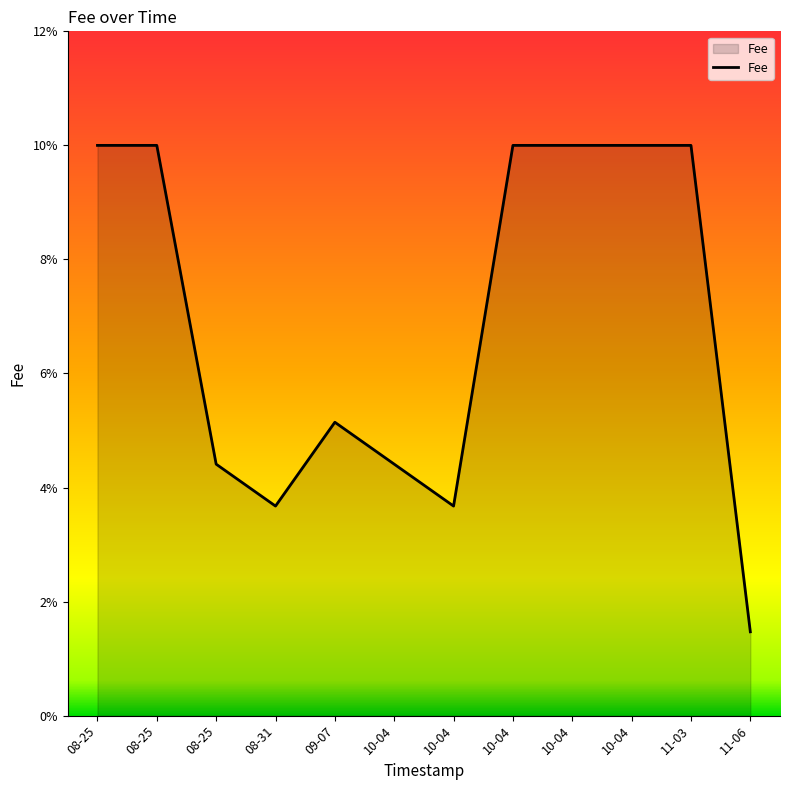

Which category has the highest value across all series?

08-25